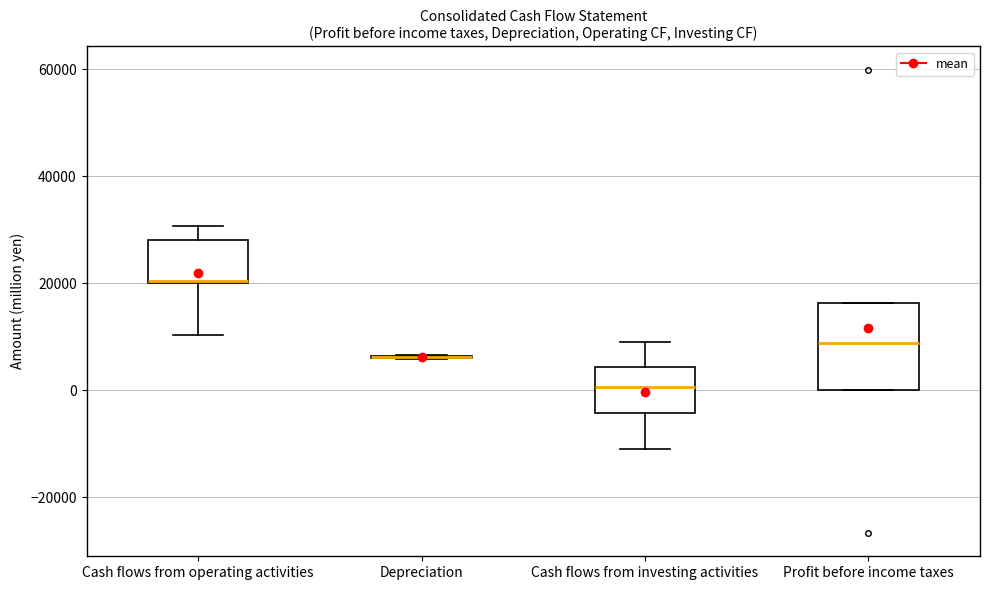

Where does the median line of the box for Profit before income taxes sit on the y-axis? The values are not printed on the chart, so give them approximately, as read against the axis.

8000